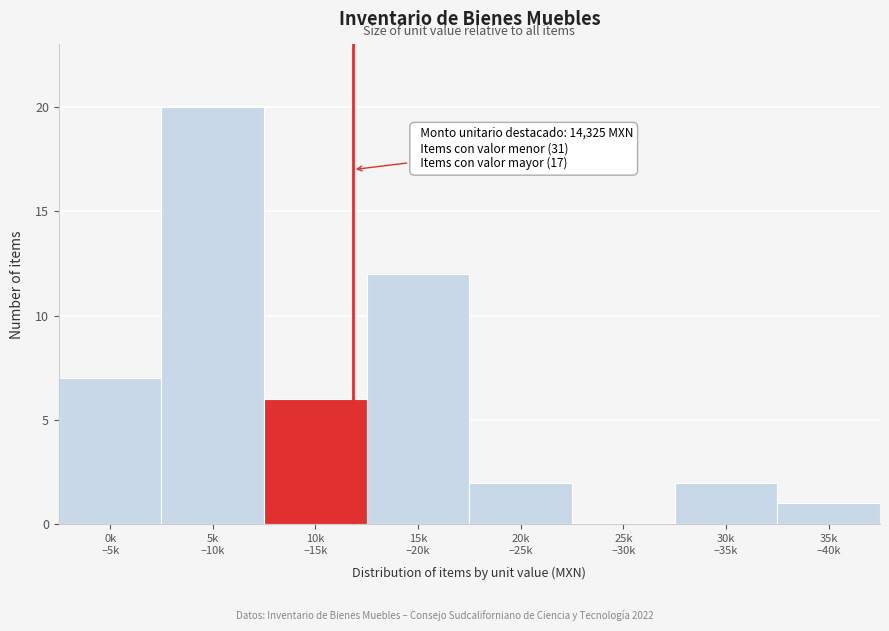

What is the maximum value shown in the chart?

20